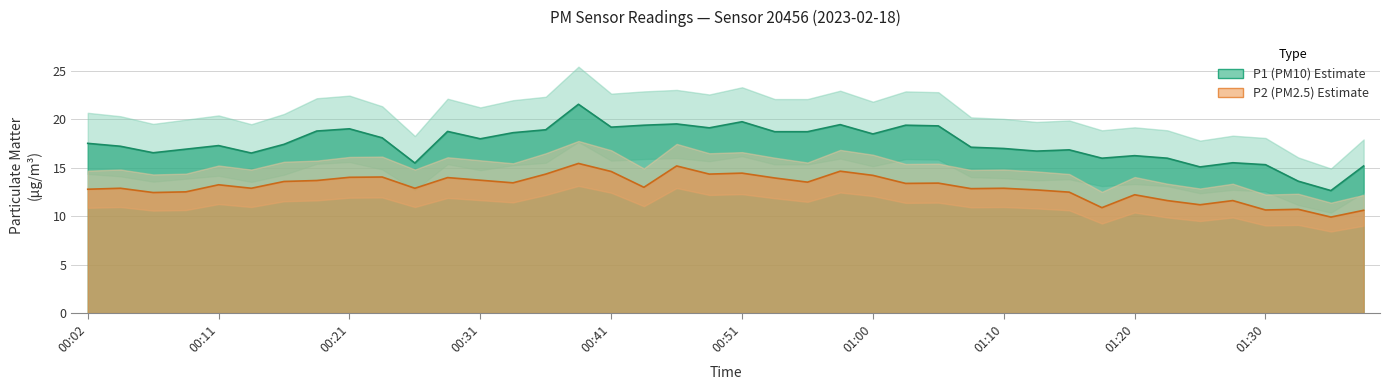

What is the value of the P2 point at the 8th from the left?

13.7